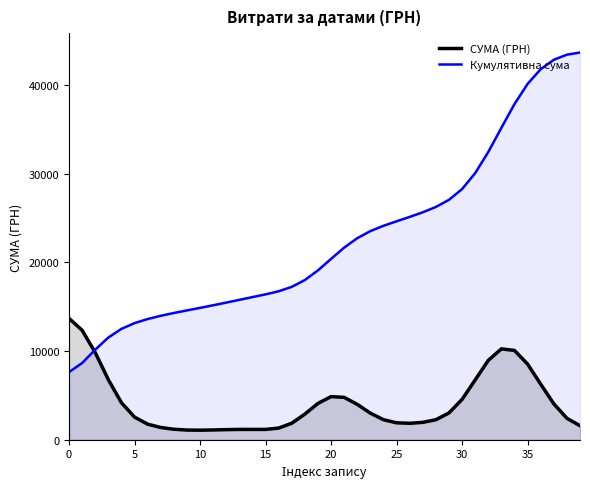

Reading left to right, transcribe all the data shown in this chart.

СУМА (ГРН): 13680.0	12345.9	9821.2	6774.4	4173.7	2549.6	1753.6	1380.3	1181.3	1088.8	1075.5	1101.6	1137.0	1163.7	1162.6	1161.5	1313.6	1860.2	2891.4	4094.9	4861.0	4777.0	3984.7	2997.1	2256.8	1907.4	1853.1	1957.1	2255.2	3023.5	4552.1	6746.6	8948.1	10246.1	10068.9	8526.6	6265.5	4050.0	2416.1	1582.7
Кумулятивна сума: 7624.0	8650.9	10153.8	11524.7	12503.0	13149.8	13610.6	13977.5	14292.1	14582.1	14868.5	15161.9	15464.8	15774.7	16084.4	16393.7	16743.6	17239.1	18009.2	19099.8	20394.6	21666.9	22728.2	23526.4	24127.5	24635.6	25129.1	25650.4	26251.0	27056.3	28268.8	30065.7	32449.0	35177.9	37859.4	40128.8	41791.0	42847.0	43422.6	43664.9